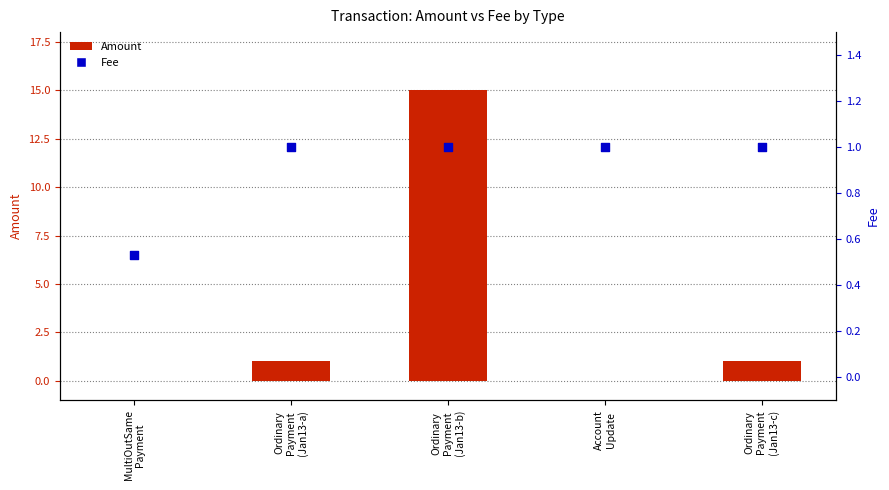

What is the total value across all series at Account
Update?

1.0